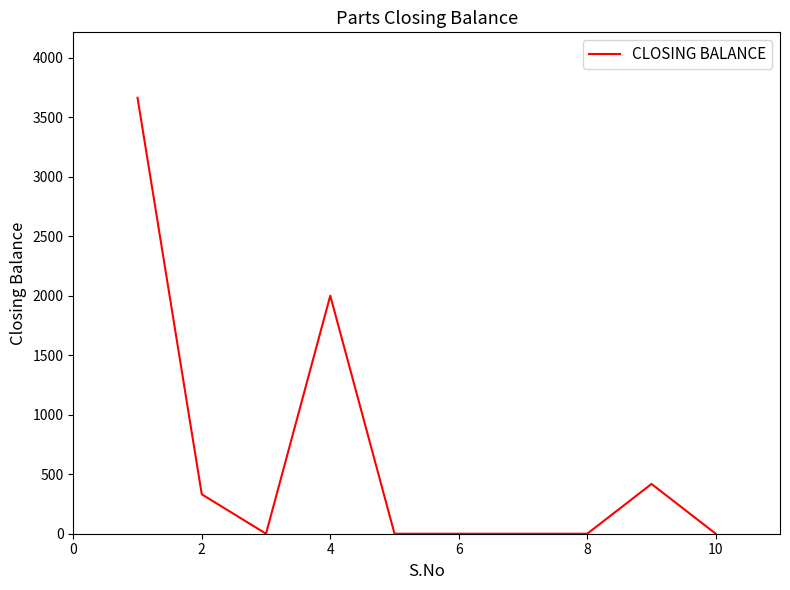

What is the maximum value shown in the chart?

3663